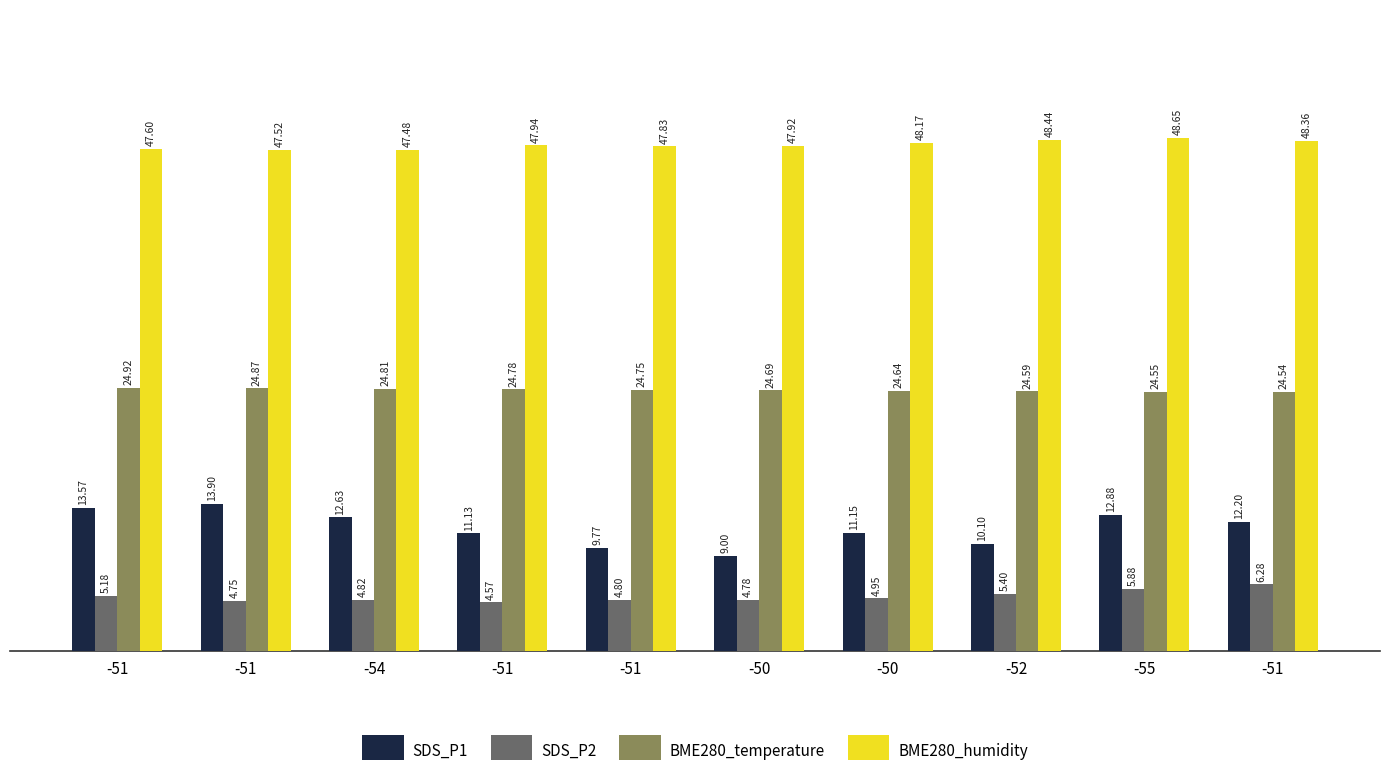

Reading left to right, extract all data points from this chart.

SDS_P1: 13.6	13.9	12.6	11.1	9.8	9.0	11.2	10.1	12.9	12.2
SDS_P2: 5.2	4.8	4.8	4.6	4.8	4.8	5.0	5.4	5.9	6.3
BME280_temperature: 24.9	24.9	24.8	24.8	24.8	24.7	24.6	24.6	24.6	24.5
BME280_humidity: 47.6	47.5	47.5	47.9	47.8	47.9	48.2	48.4	48.6	48.4